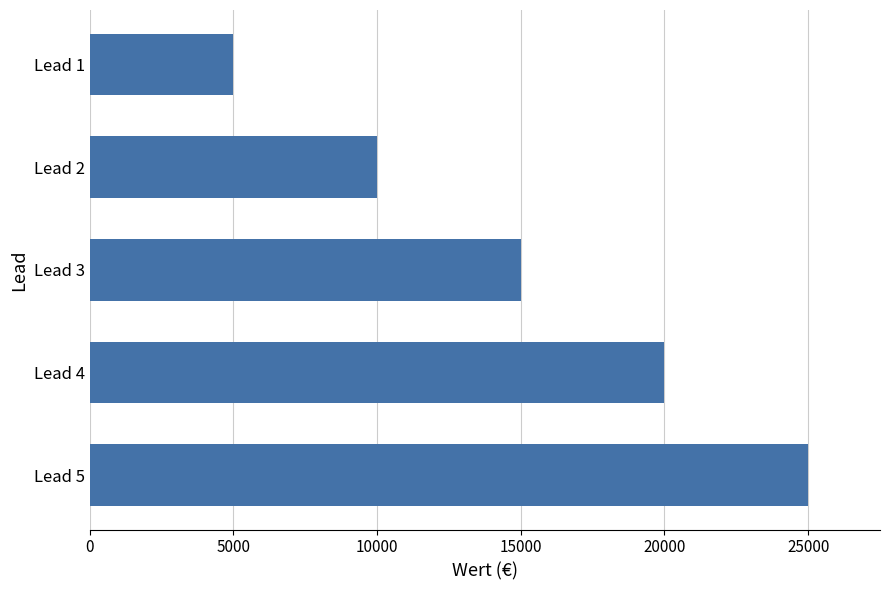

Rank the categories by value from highest to lowest.

Lead 5, Lead 4, Lead 3, Lead 2, Lead 1